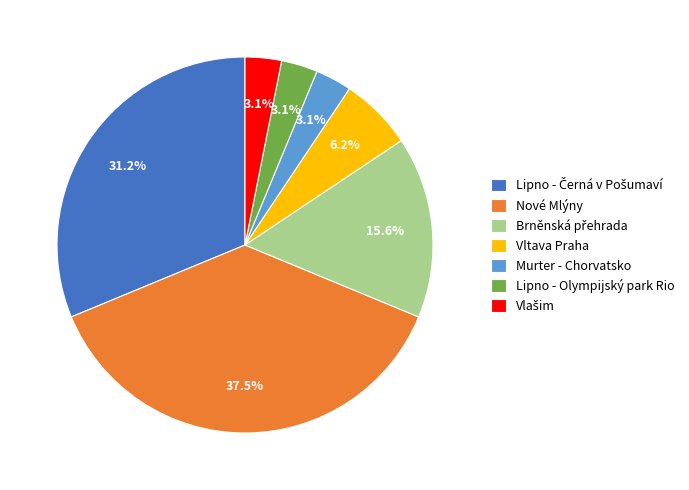

Which category has the biggest portion of the pie?

Nové Mlýny